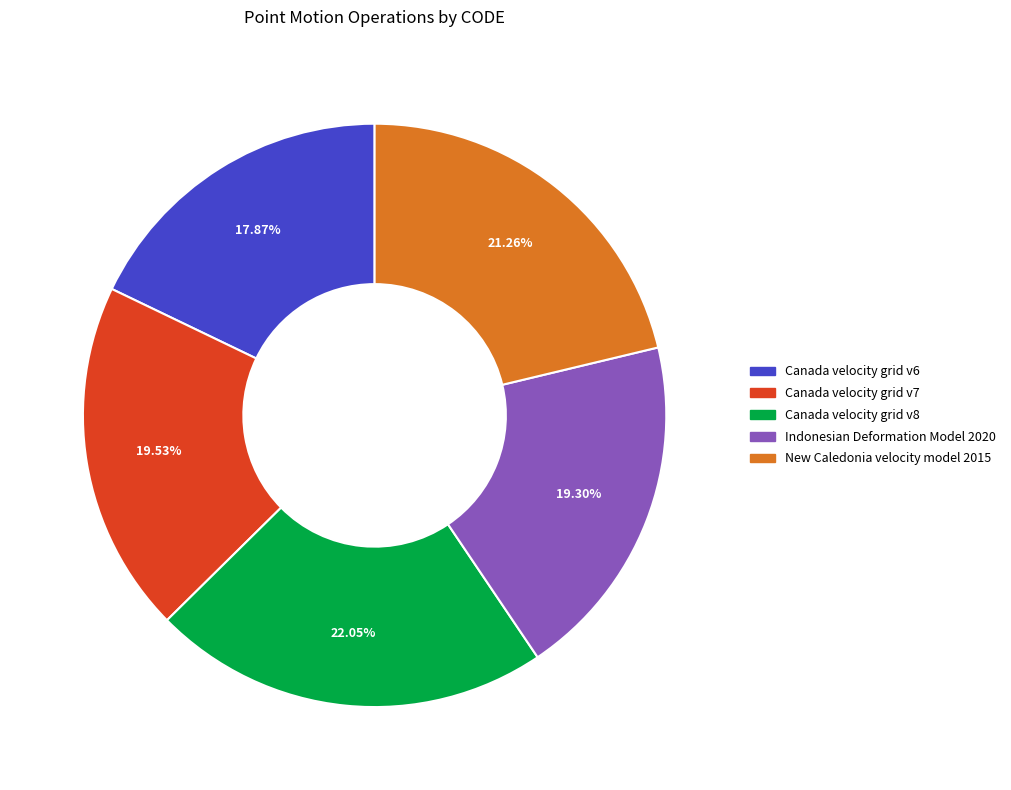

Which has a higher value, Canada velocity grid v8 or New Caledonia velocity model 2015?

Canada velocity grid v8